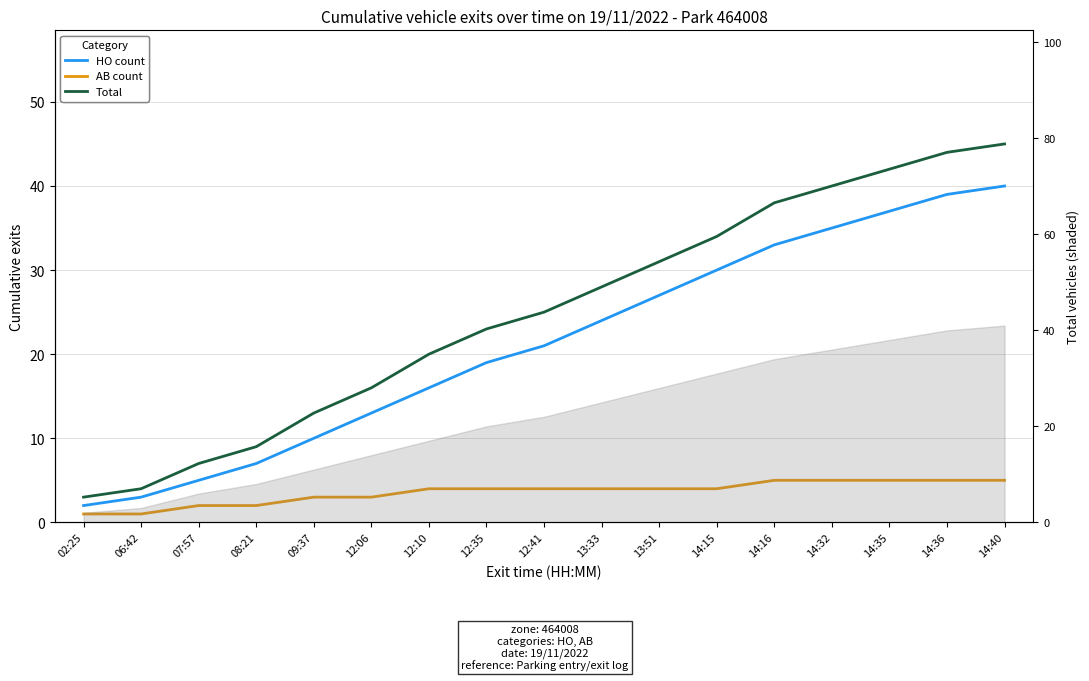

Does the chart have visible grid lines?

Yes